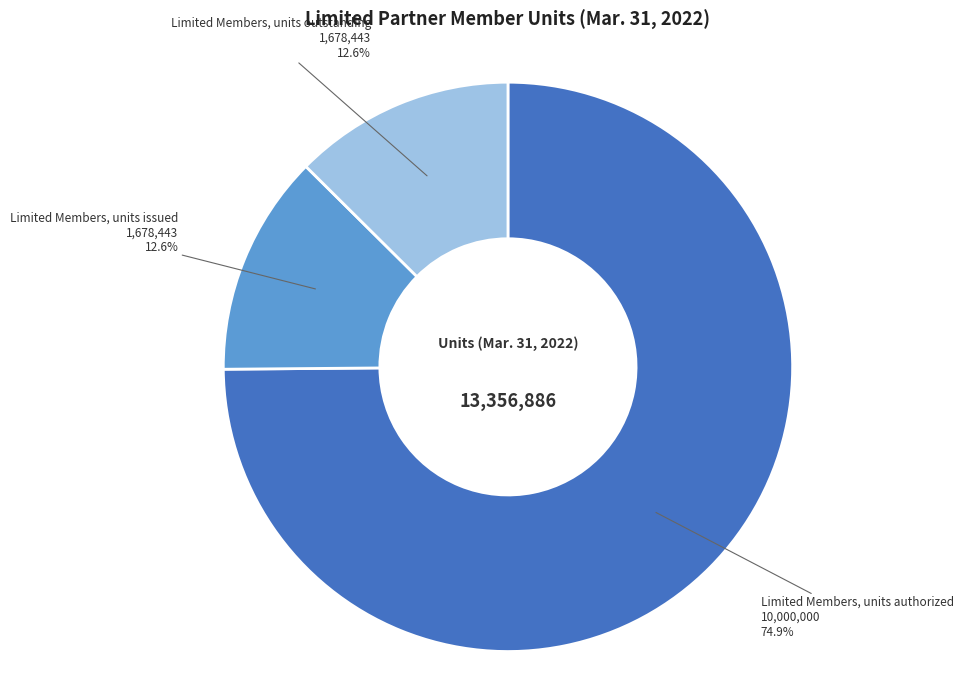

Is there any slice that represents more than half of the pie?

Yes